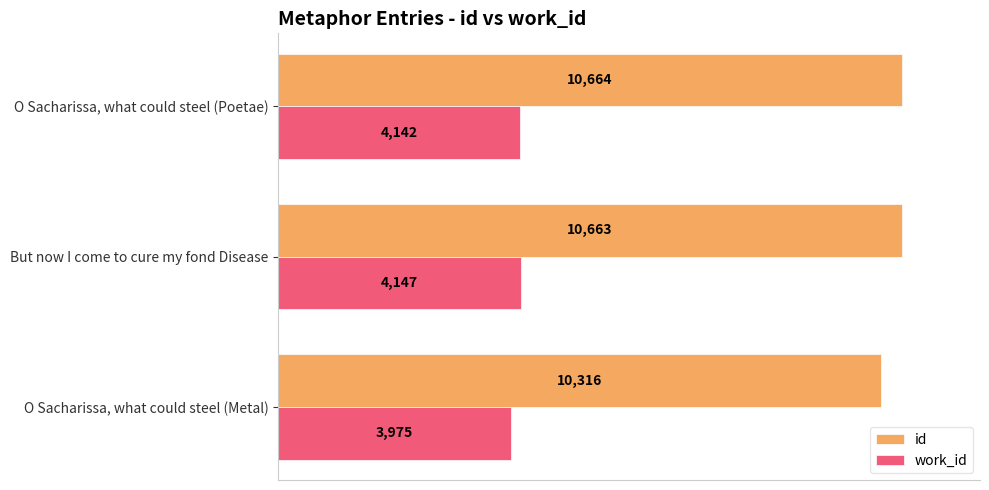

Where is work_id nearest to the value 4061?

O Sacharissa, what could steel (Poetae)